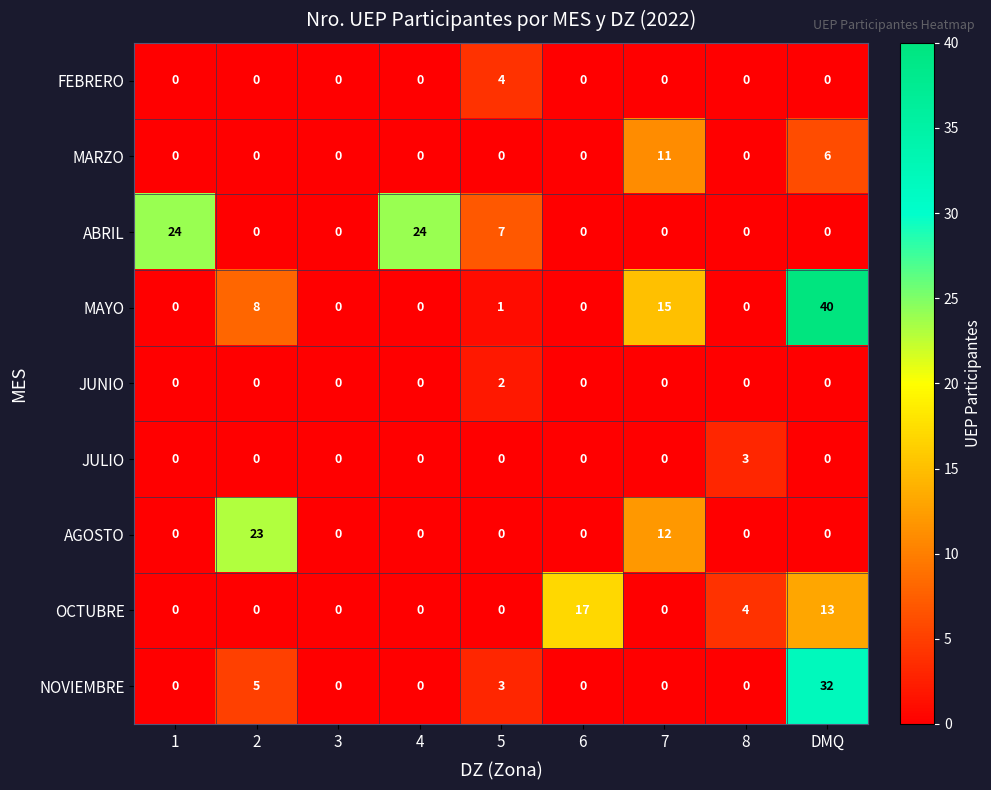

At how many categories does at least one series exceed 37?

1